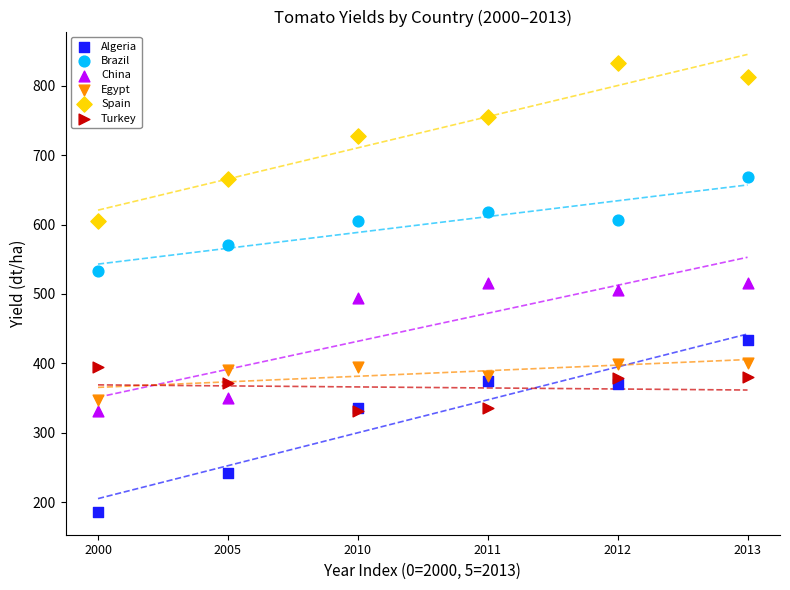

In the Spain series, what Y value is closest to 718?

727.7